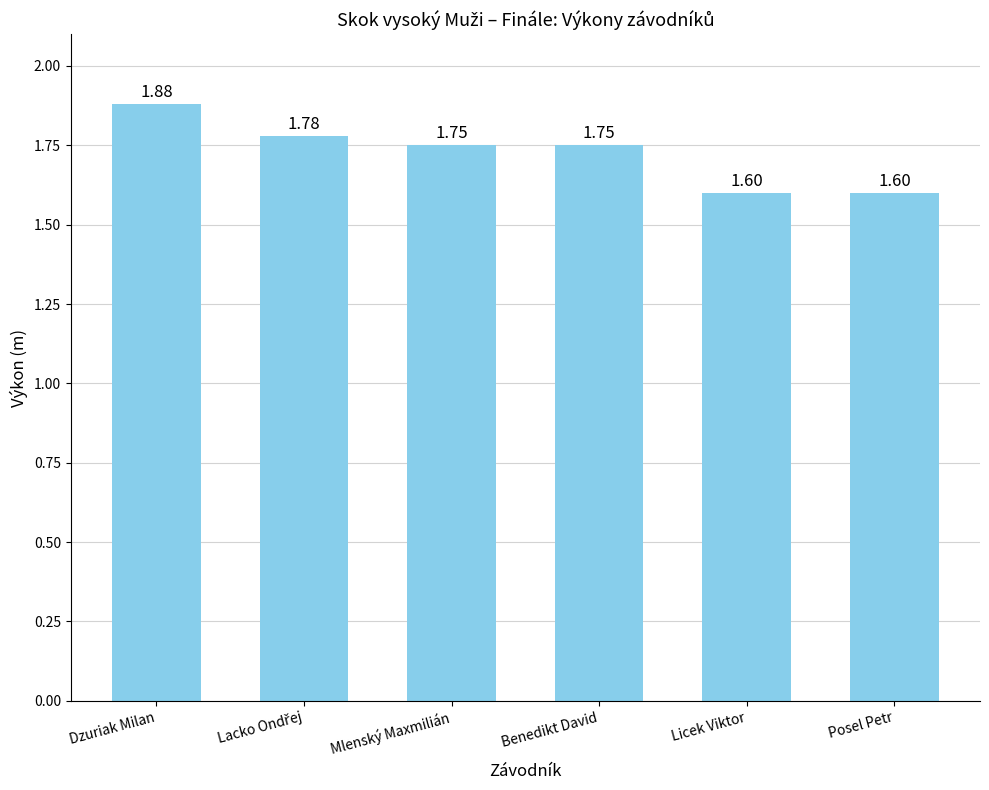

Does the chart contain stacked bars?

No